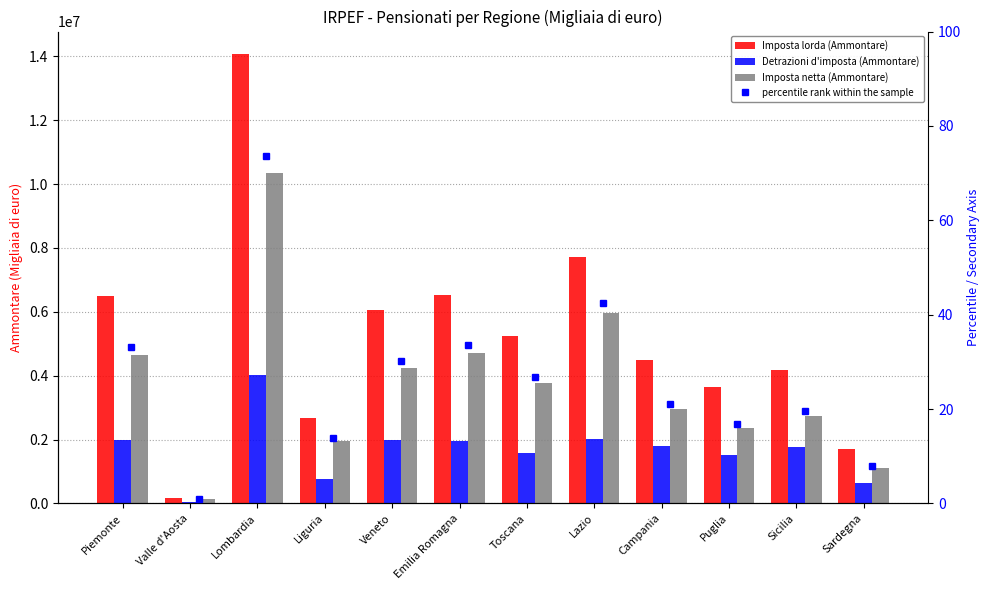

What is the value of the Imposta netta (Ammontare) bar at the 10th from the left?

2371778